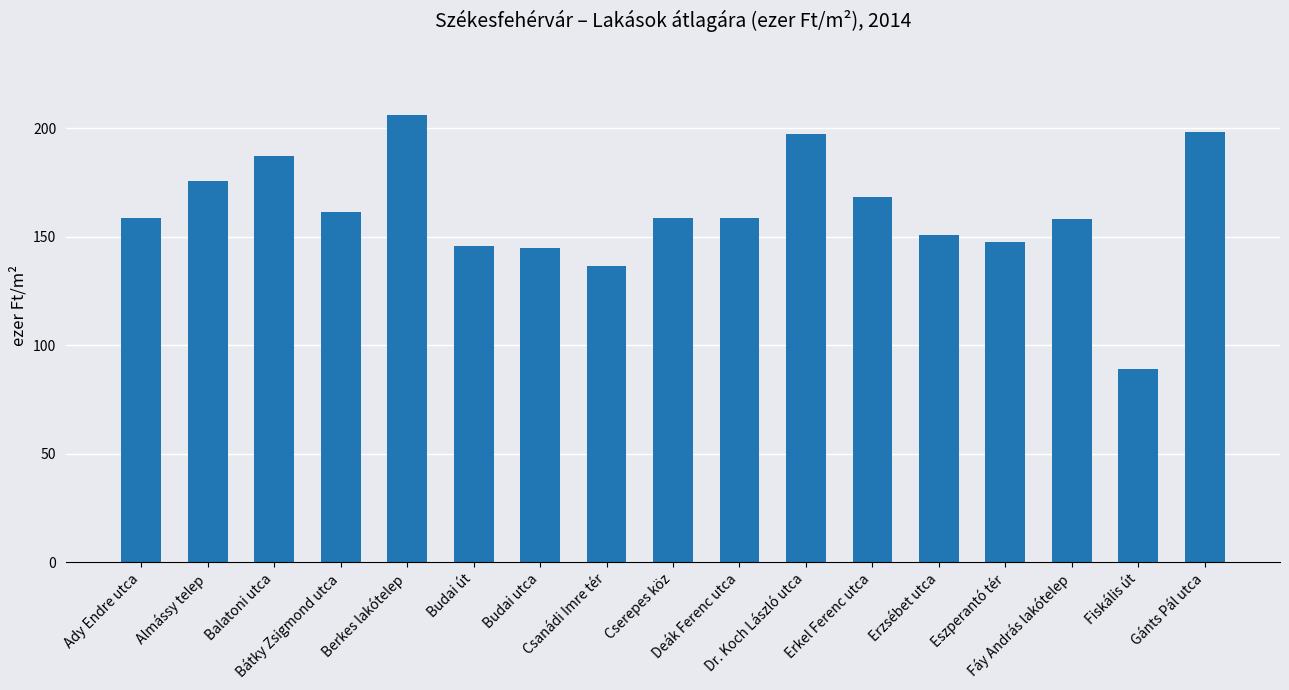

What is the label of the 1st bar from the right?

Gánts Pál utca